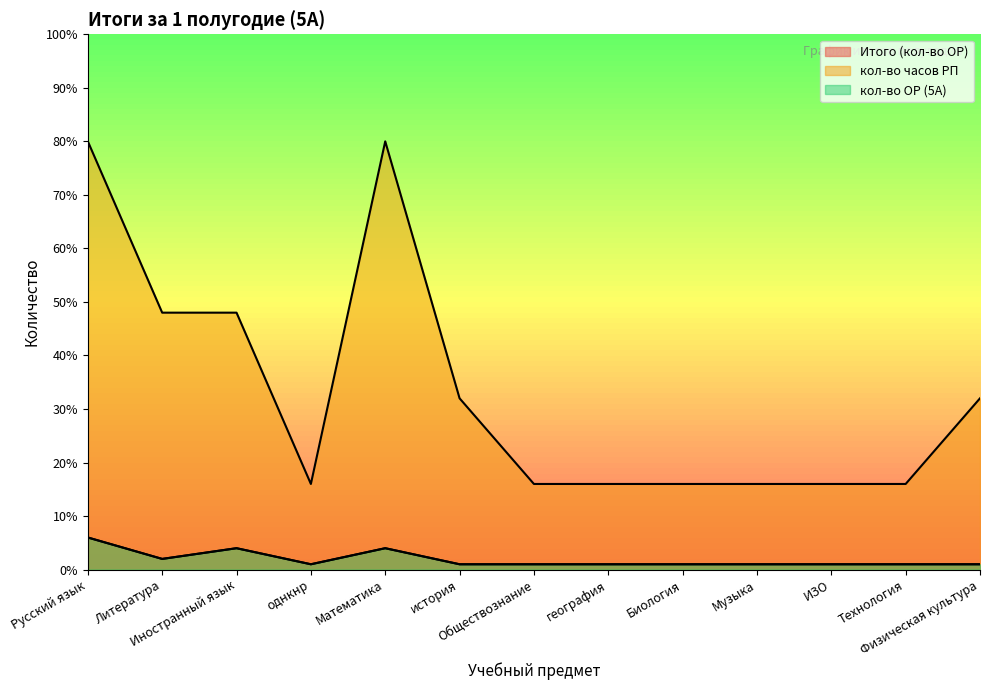

What is the minimum value shown in the chart?

1